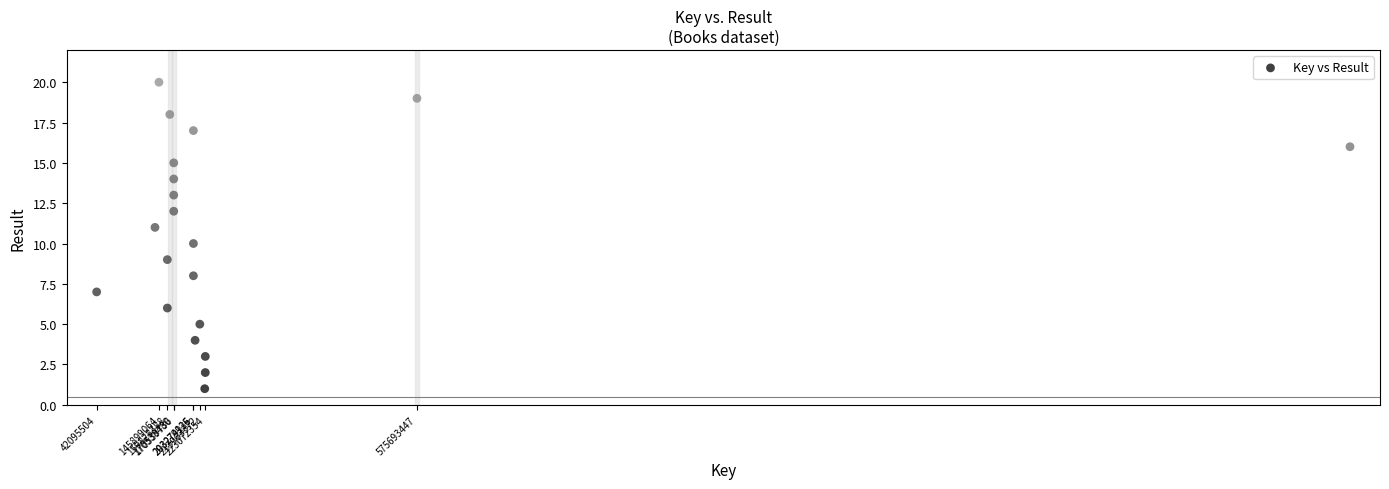

What is the range of X values (max minus min)?

2088129005